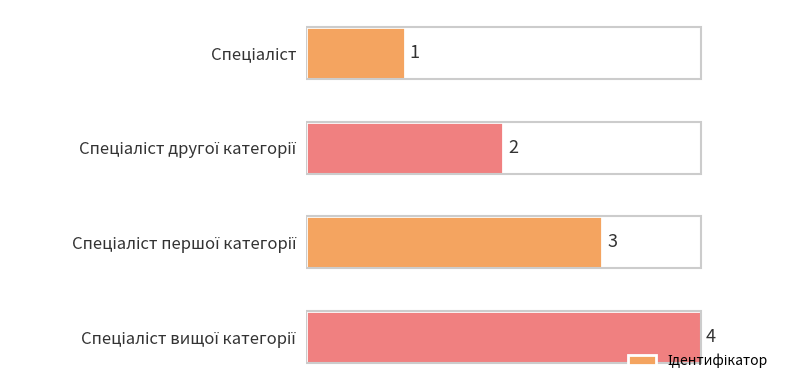

What is the value of the 3rd bar from the top?

3